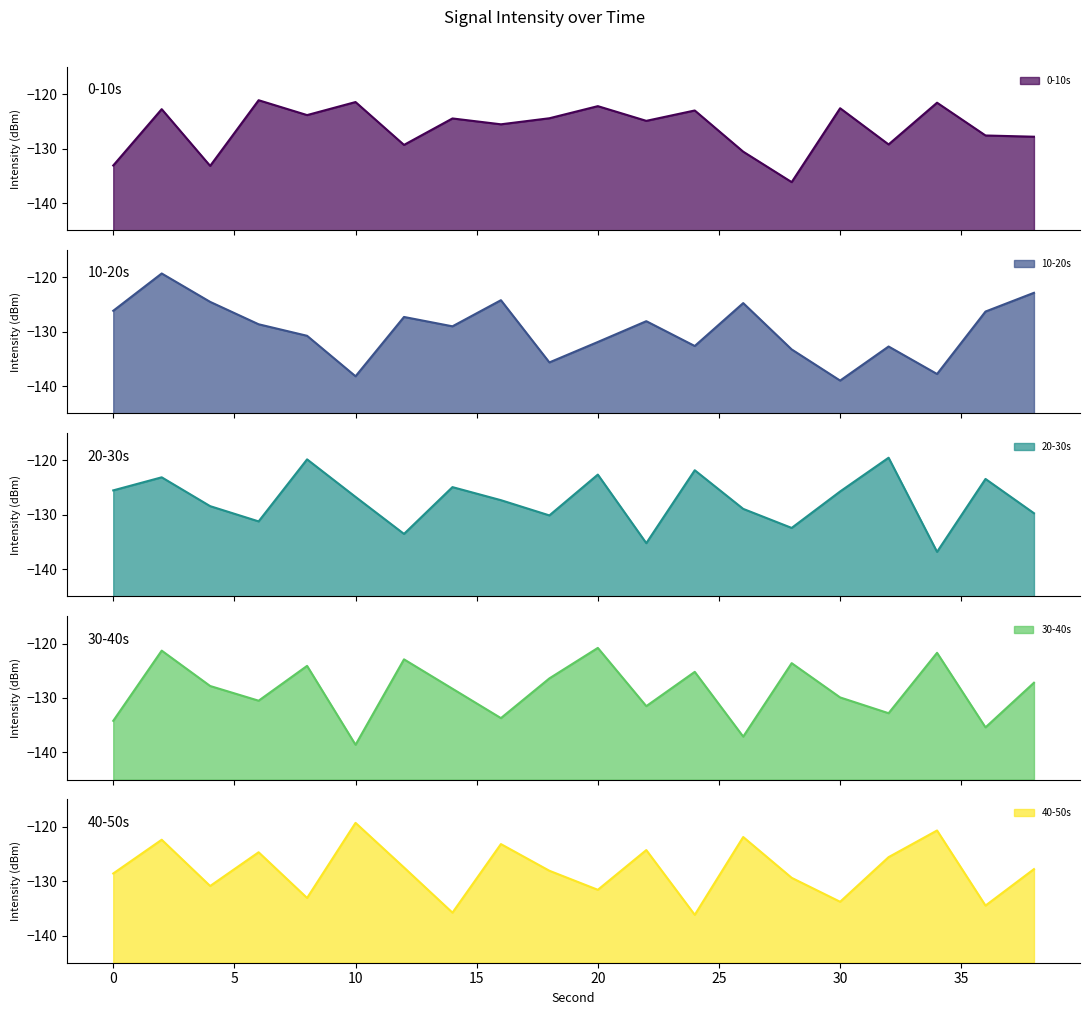

What is the difference between the second highest and second lowest values in the 10-20s series?

15.3